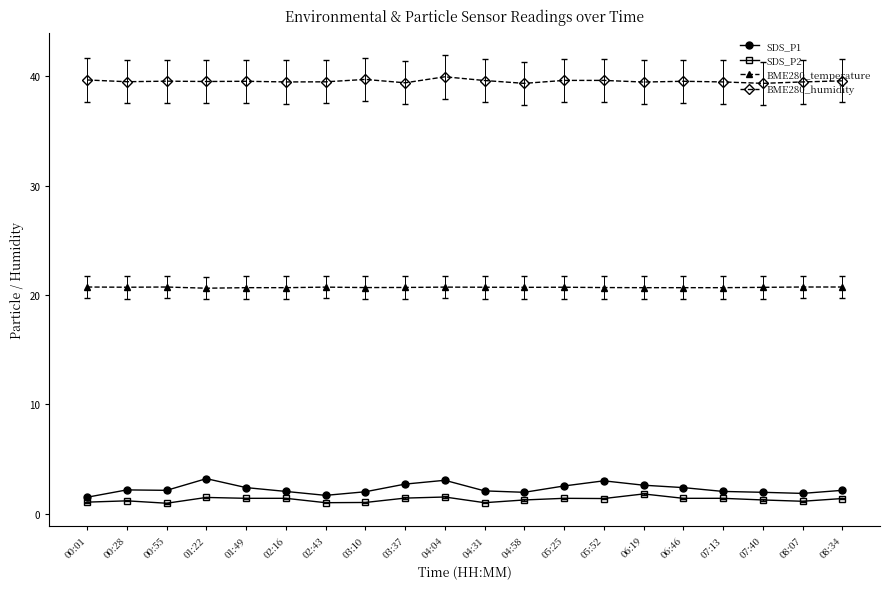

What are all the series names shown in the legend?

SDS_P1, SDS_P2, BME280_temperature, BME280_humidity